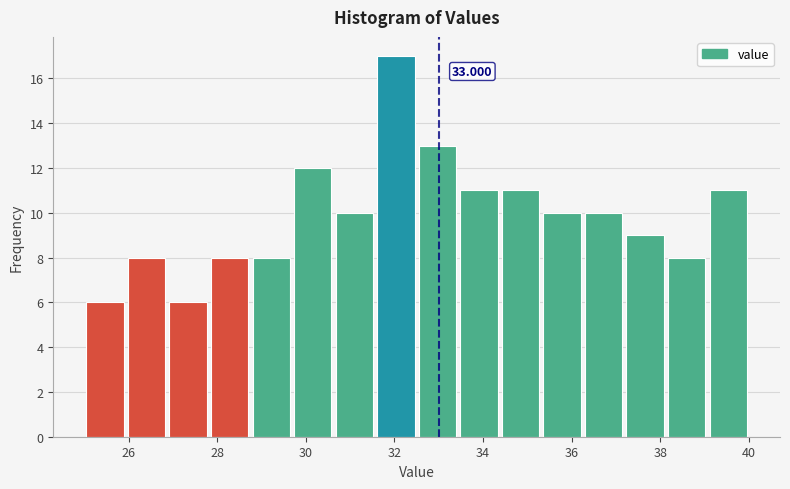

Which range on the x-axis has the tallest bar?

31.6 to 32.6